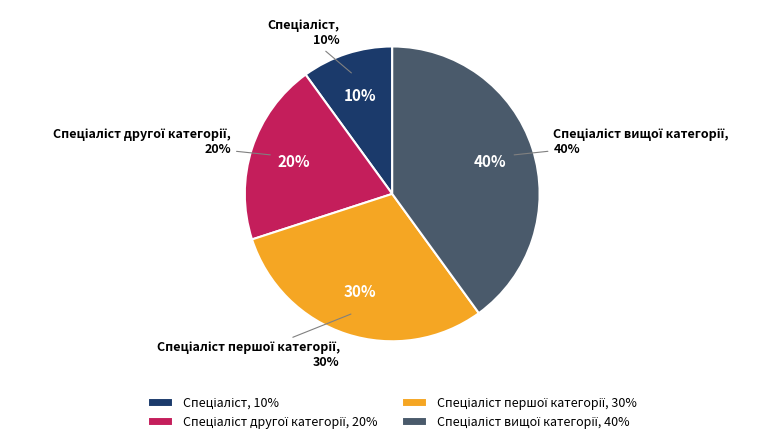

How many segments does this pie chart have?

4